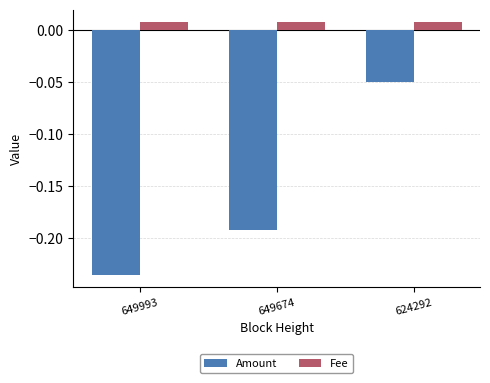

At which category is the sum across all series the highest?

624292